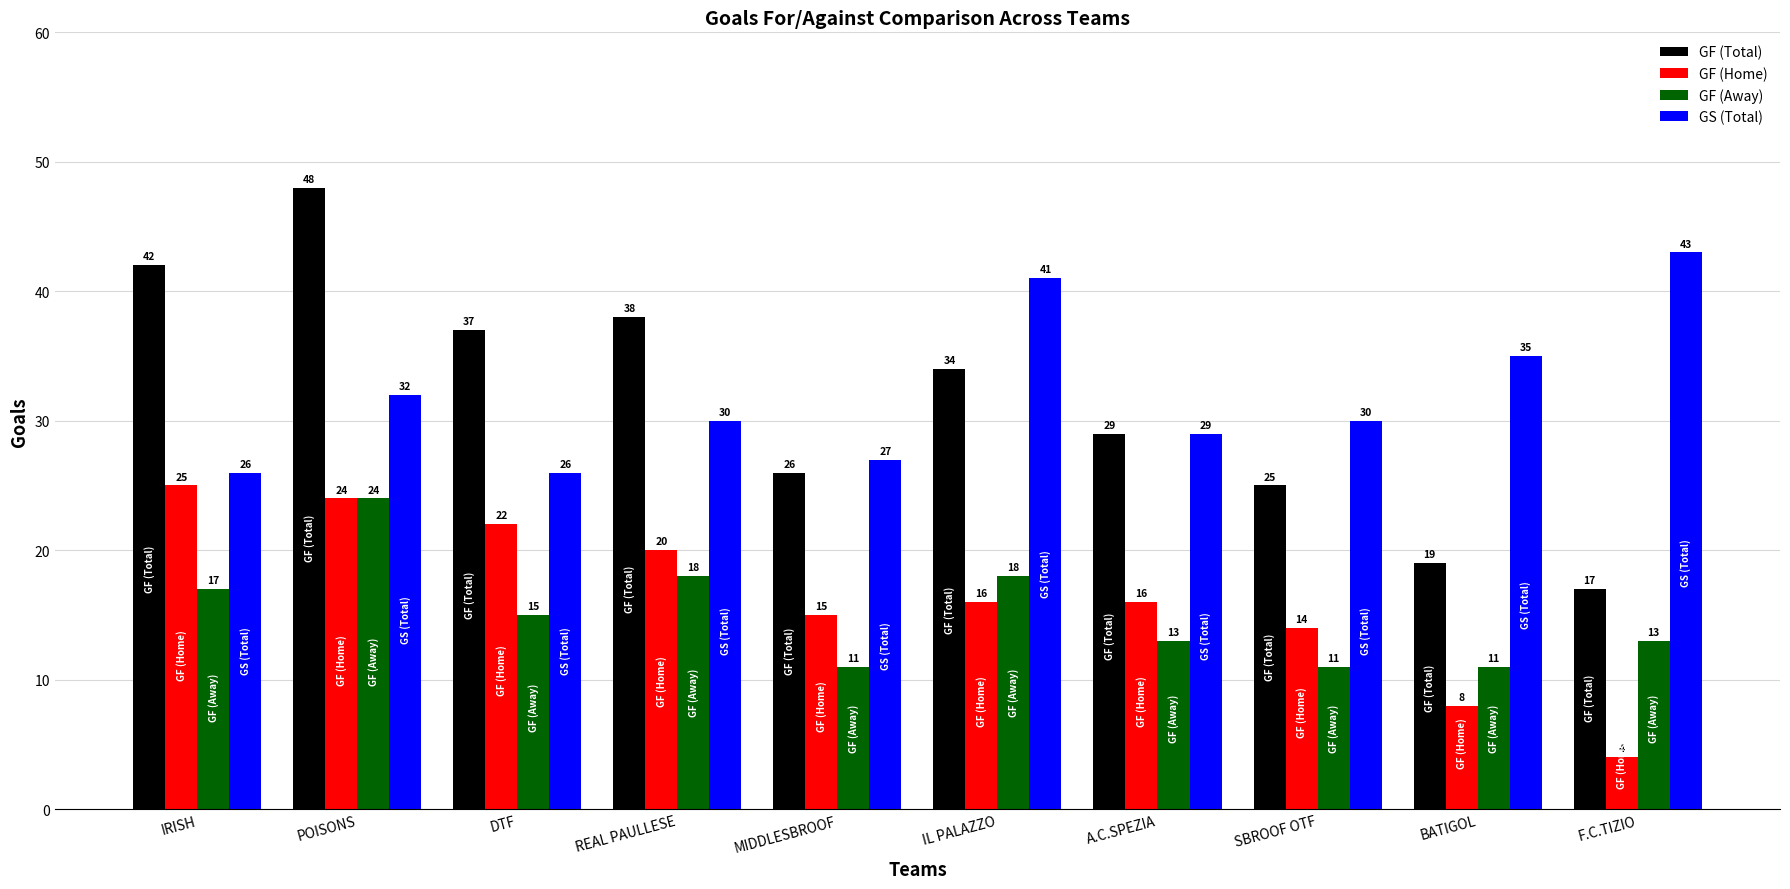

List the series in order of their peak value, lowest first.

GF (Away), GF (Home), GS (Total), GF (Total)